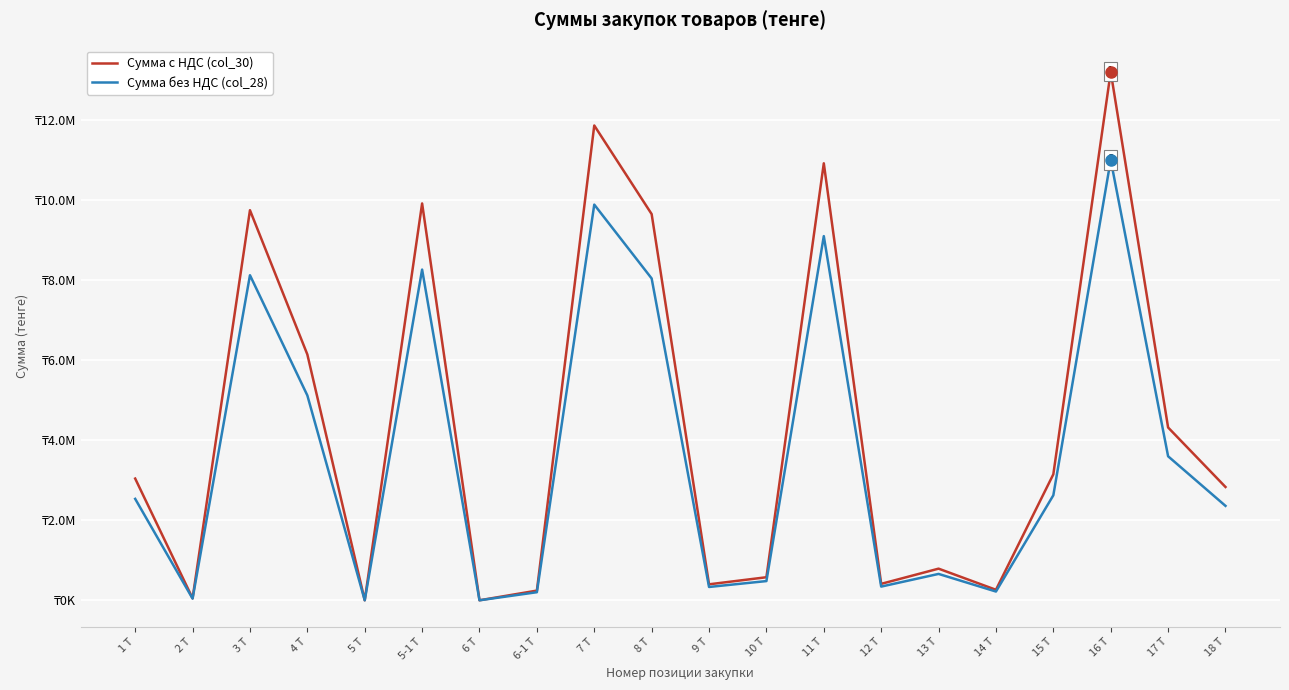

What is the maximum value for Сумма без НДС (col_28)?

10998000.0